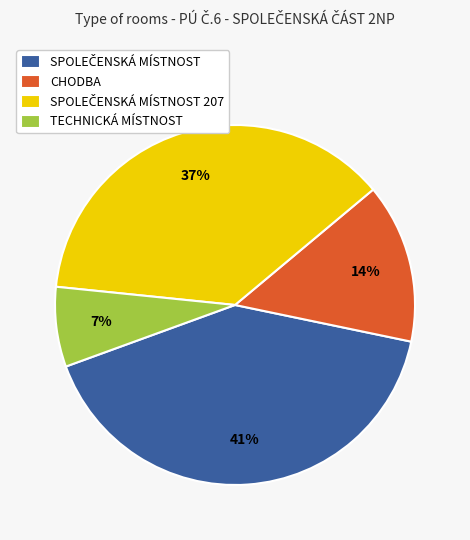

To the nearest percent, what percentage of the pie is CHODBA?

14%